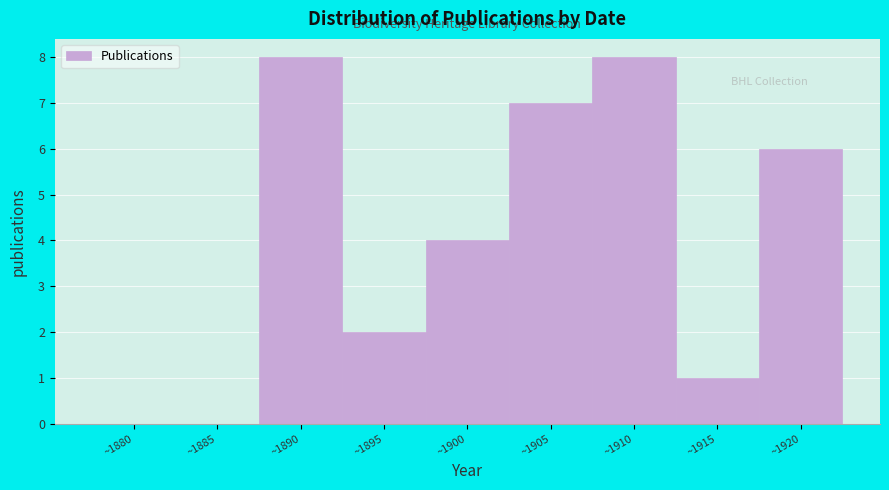

Reading left to right, what are all the values shown in this chart?

~1880=0	~1885=0	~1890=8	~1895=2	~1900=4	~1905=7	~1910=8	~1915=1	~1920=6